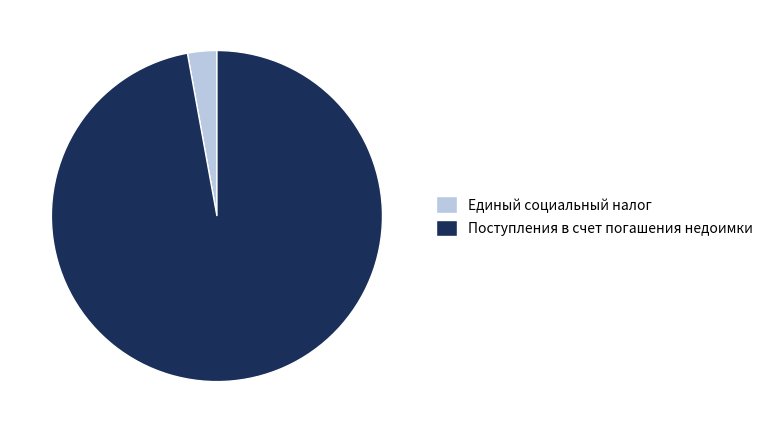

True or false: Поступления в счет погашения недоимки accounts for 97% of the total.

True